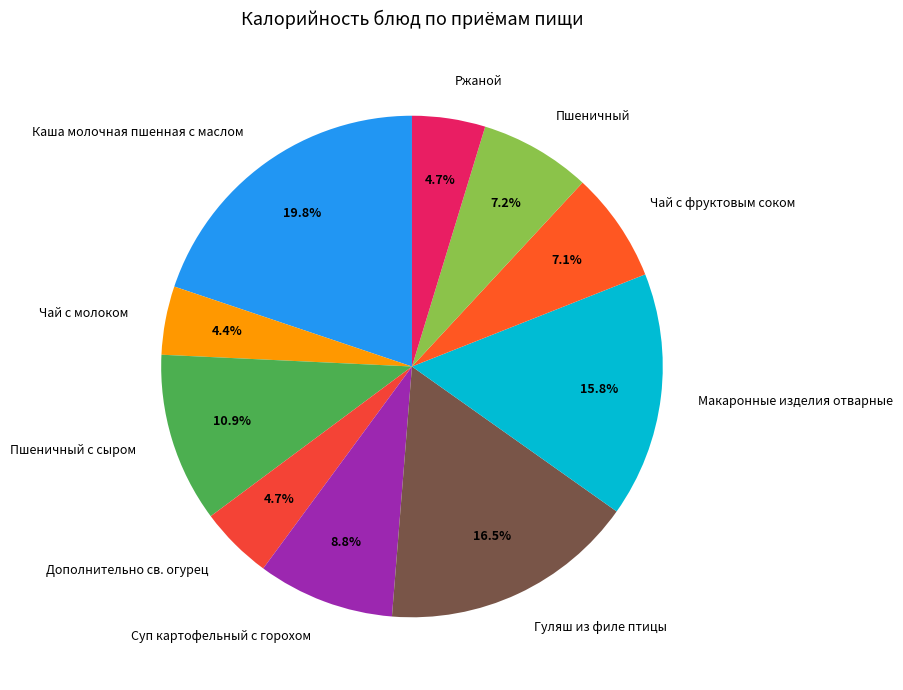

To the nearest percent, what is the difference between the largest and smallest slice percentages?

15%